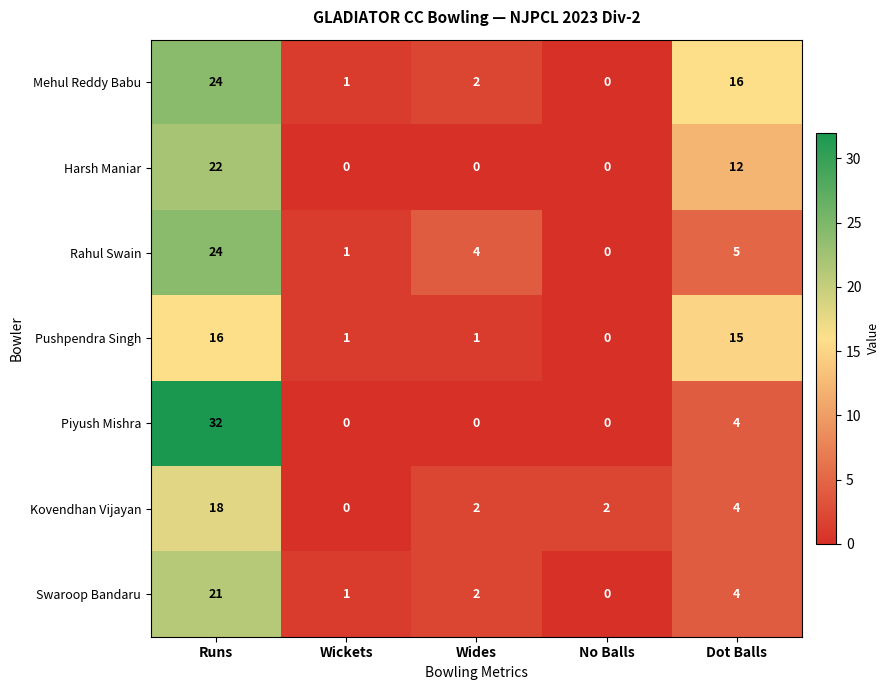

How many data points does each series have?

5